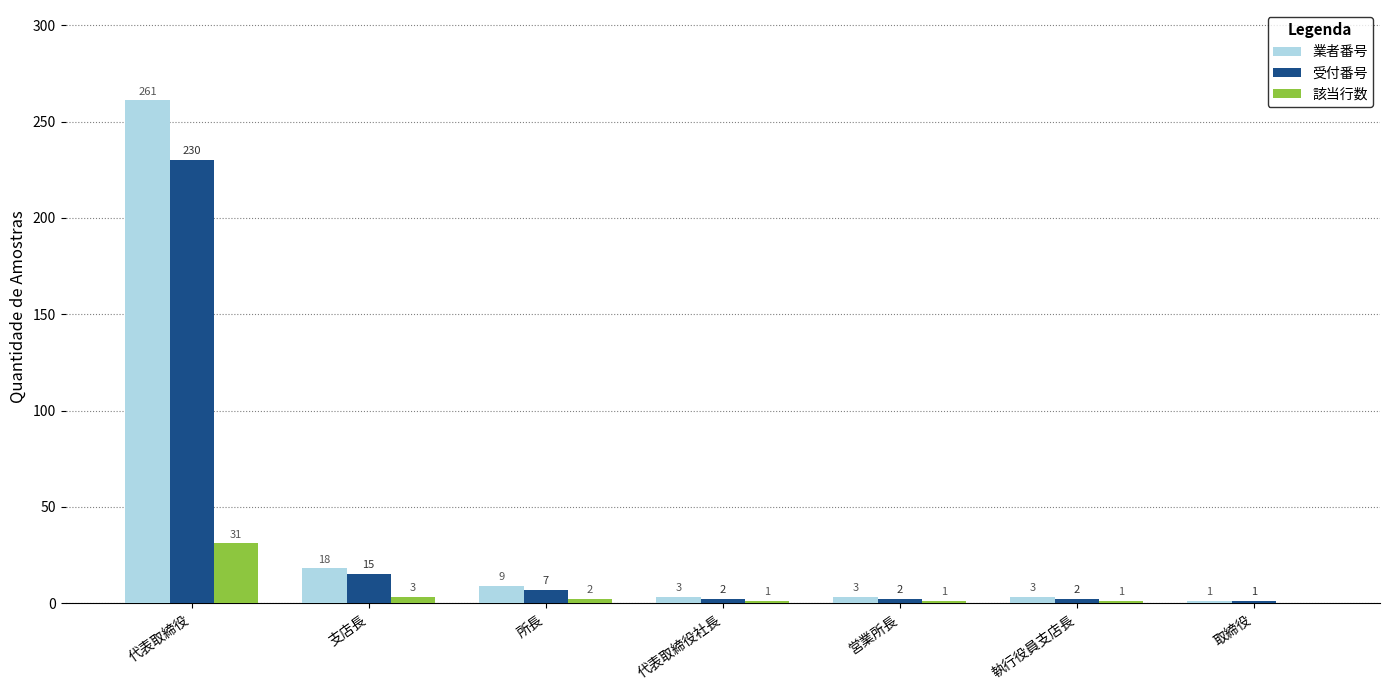

Reading left to right, what are all the values shown in this chart?

業者番号: 261	18	9	3	3	3	1
受付番号: 230	15	7	2	2	2	1
該当行数: 31	3	2	1	1	1	0